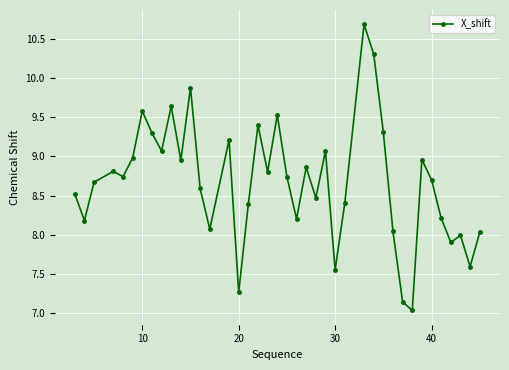

What is the minimum value shown in the chart?

7.0